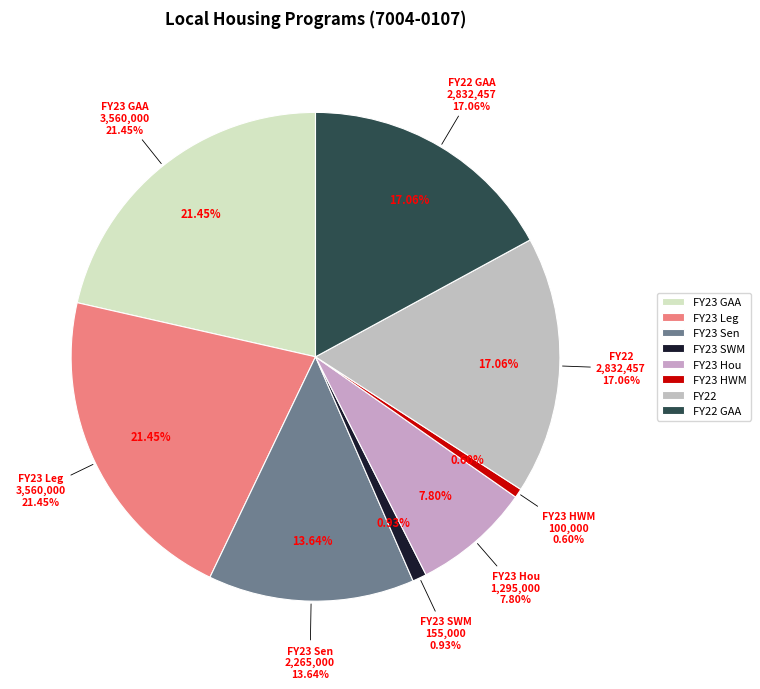

To the nearest percent, what is the average slice percentage?

12%